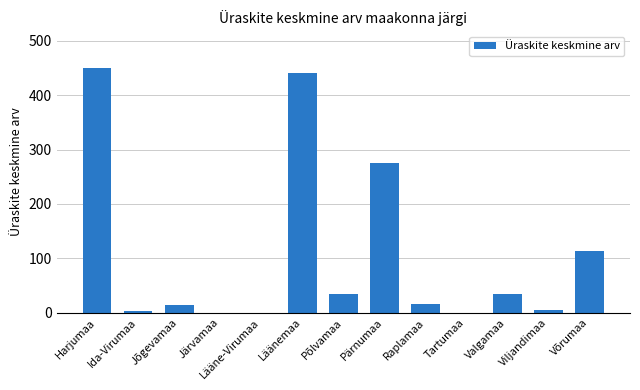

The value at Harjumaa is 669. True or false?

False